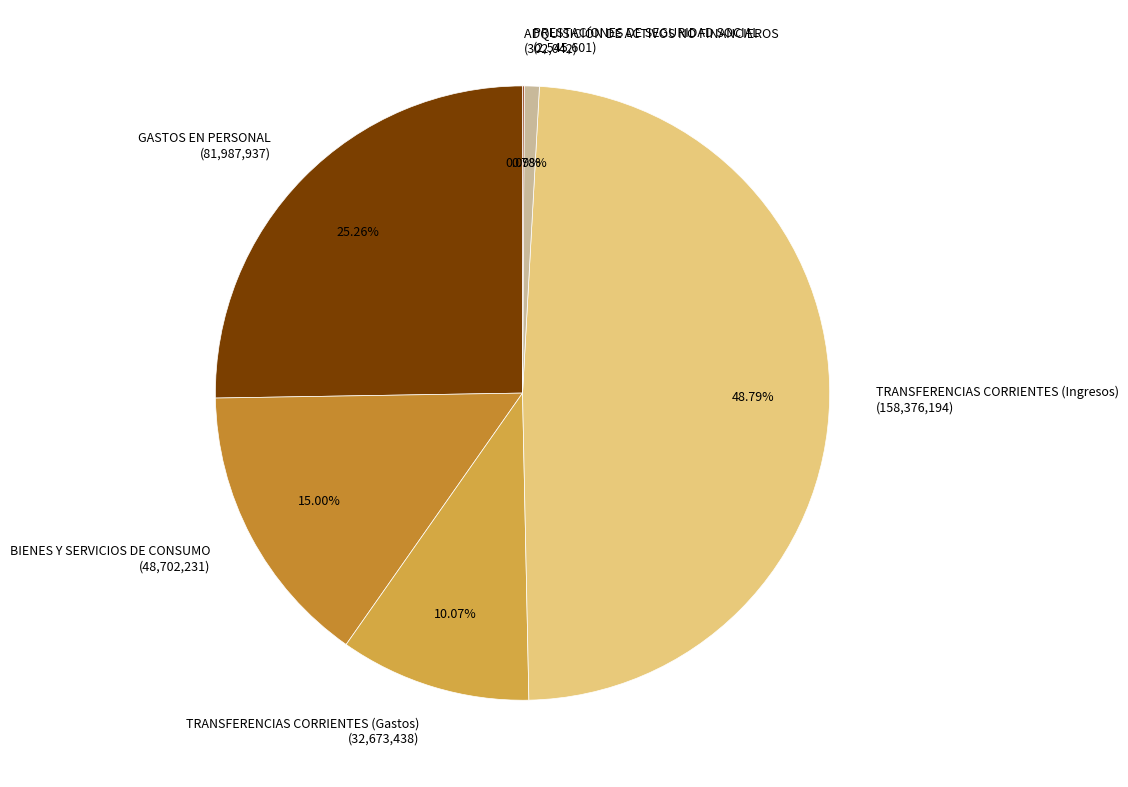

Is there any slice that represents more than half of the pie?

No